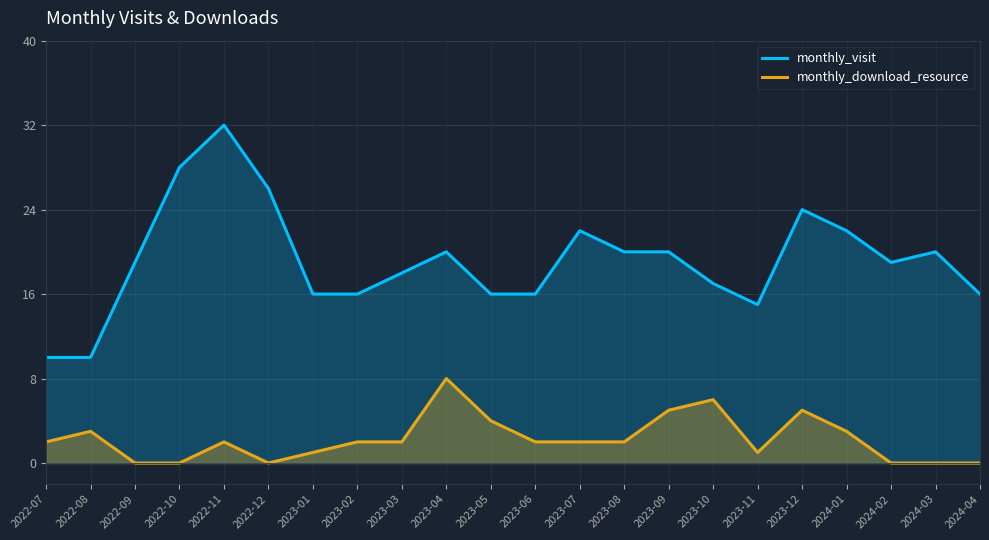

True or false: monthly_visit has more than 1 points higher than both neighbors.

True